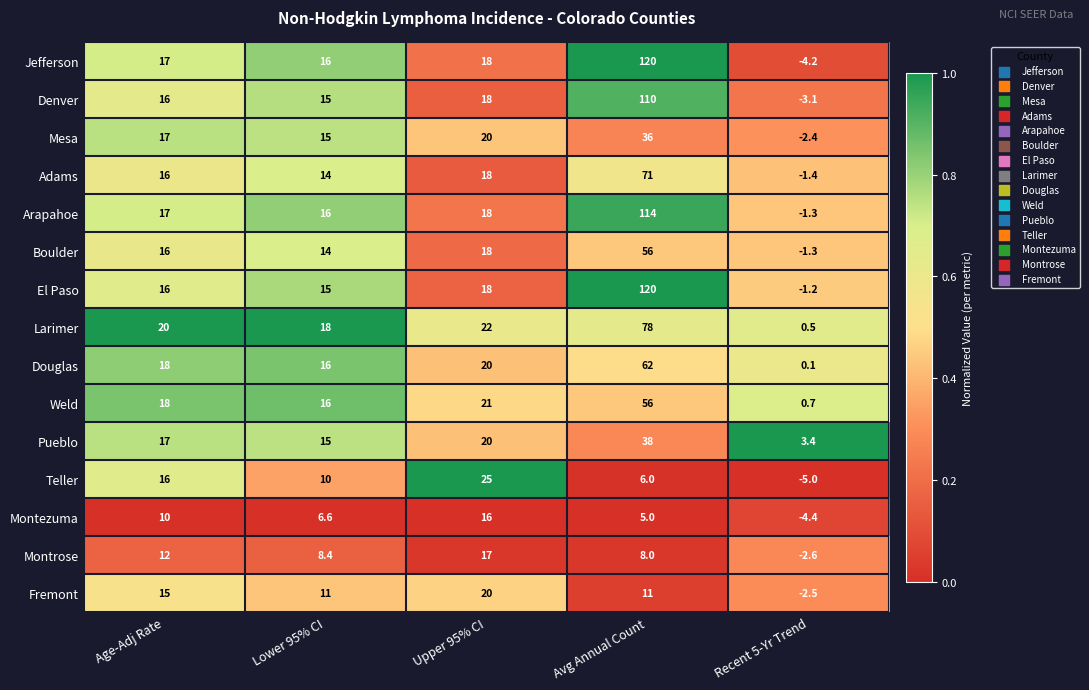

At which label is El Paso closest to 59?

Upper 95% CI